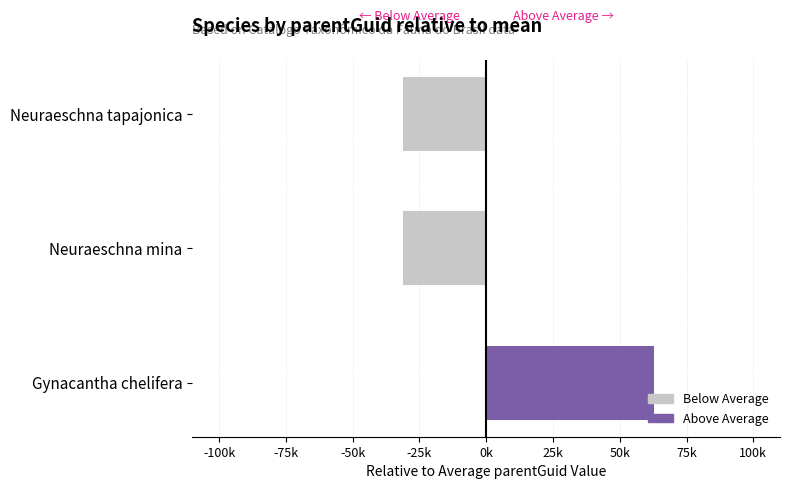

Which category has the highest value across all series?

Gynacantha chelifera